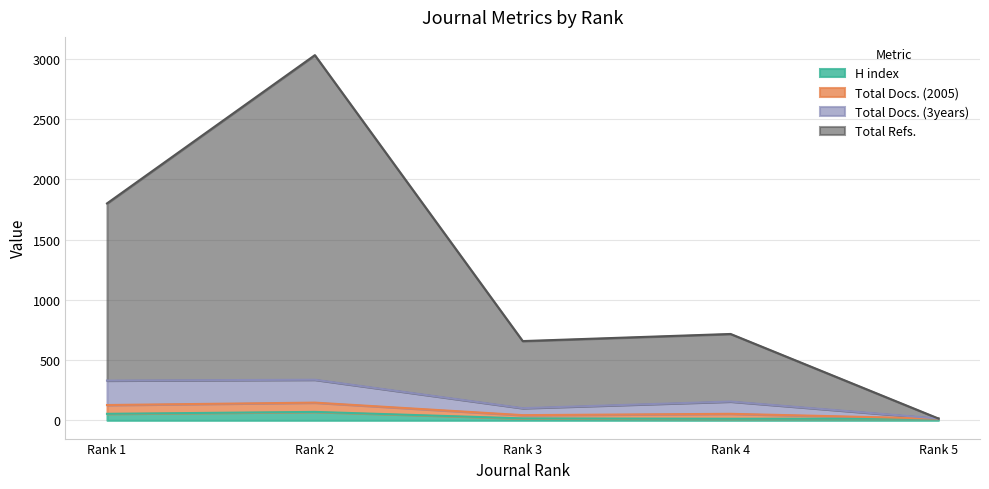

Which series has the largest total across all categories?

Total Refs.